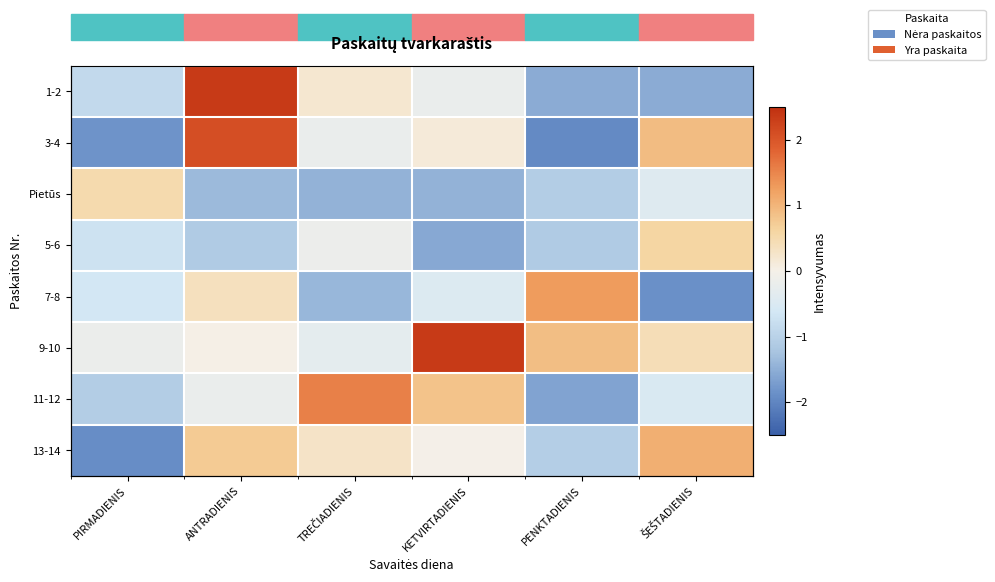

Is the value of 7-8 at PIRMADIENIS greater than the value of 11-12 at PIRMADIENIS?

Yes